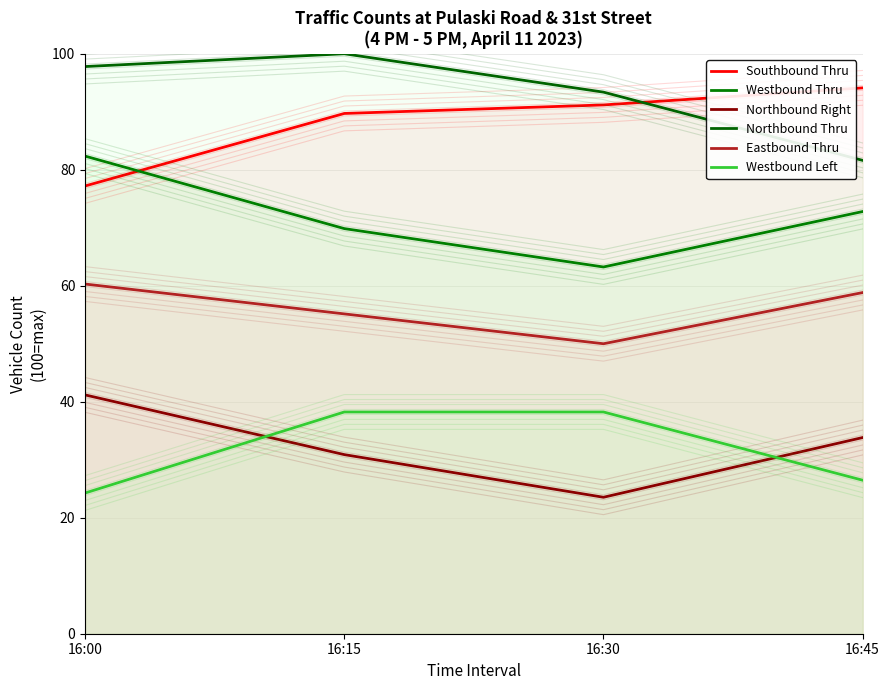

True or false: Northbound Right has more than 1 interior local peaks.

False